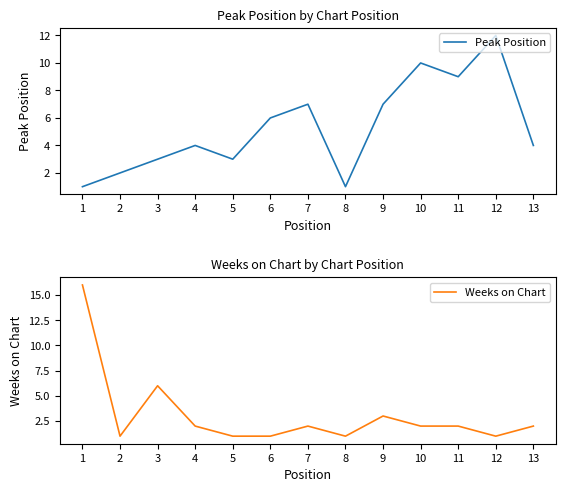

Is the value of Peak Position at 9 greater than the value of Weeks on Chart at 8?

Yes